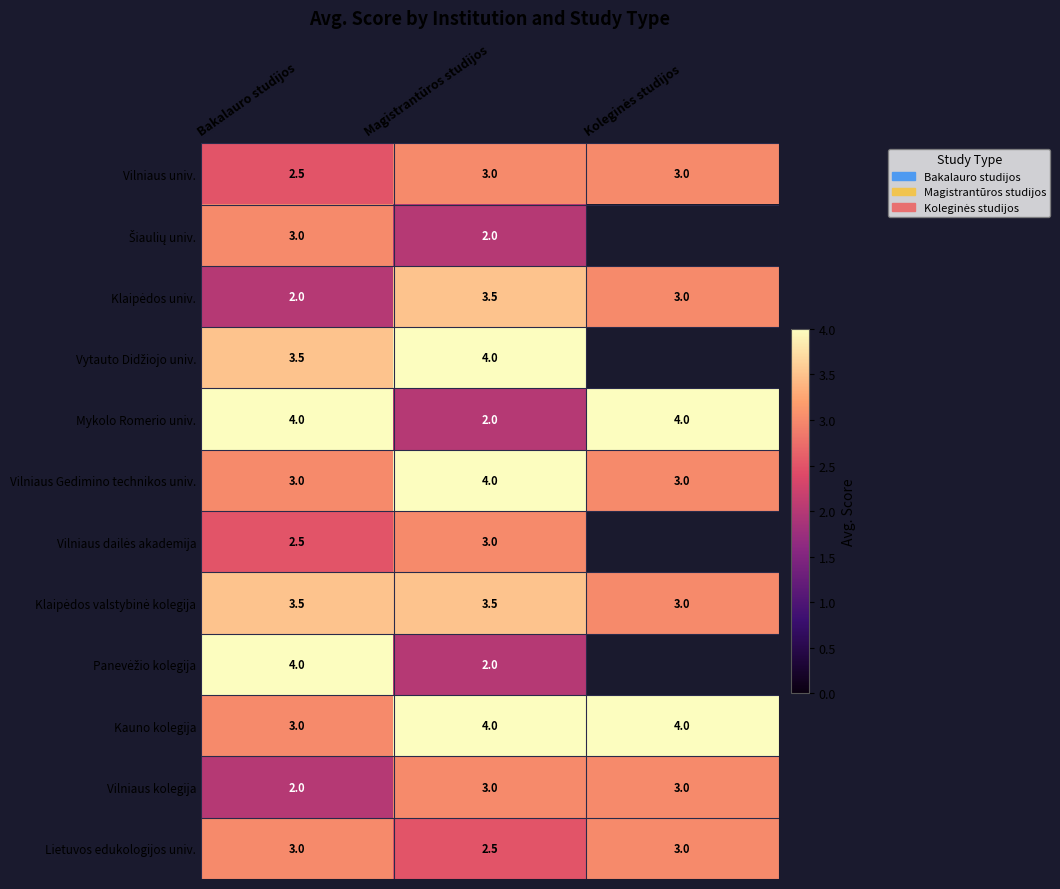

At how many categories does at least one series exceed 3?

3